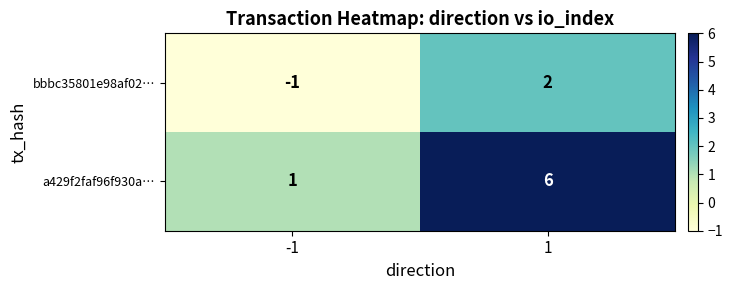

The value of a429f2faf96f930a… at 1 is 4. True or false?

False